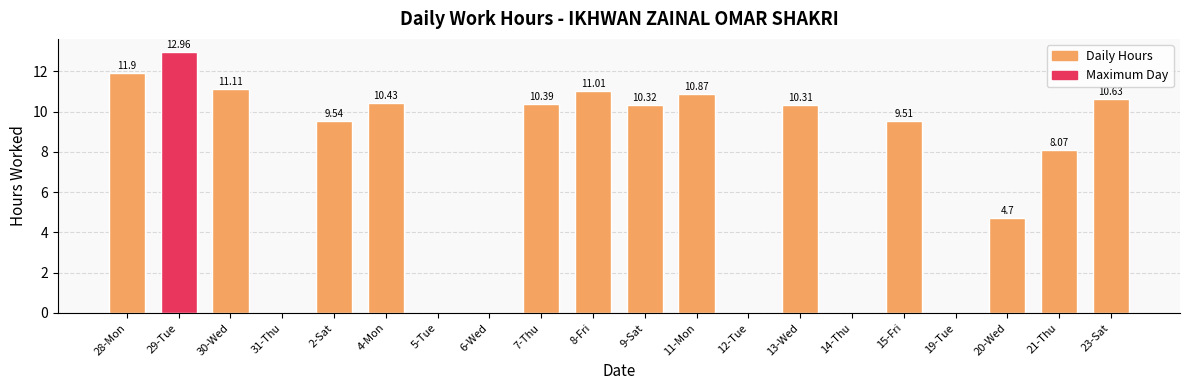

Where does the data first go above 10?

28-Mon